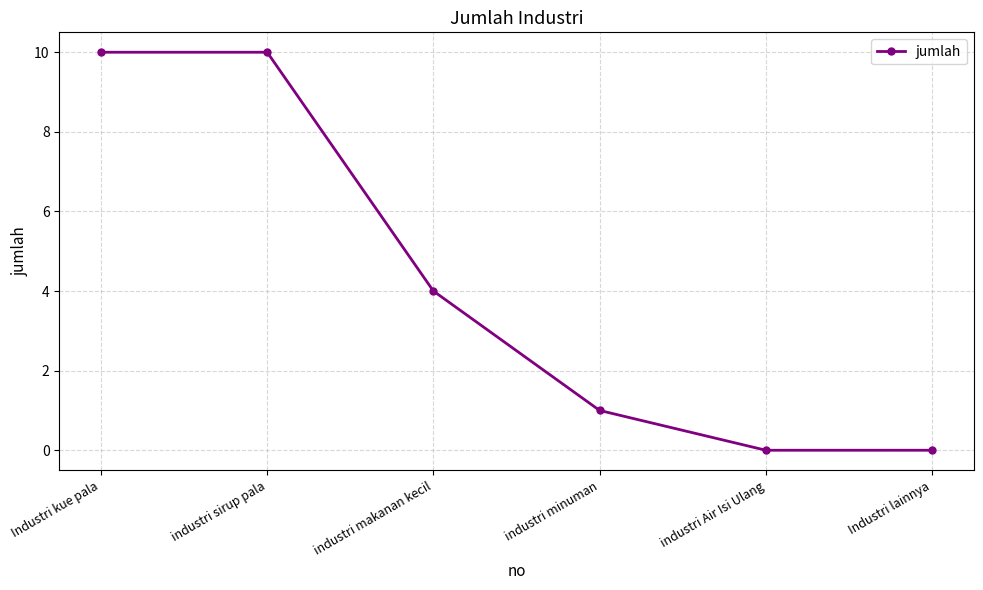

Is it true that the value at industri minuman is 2?

False